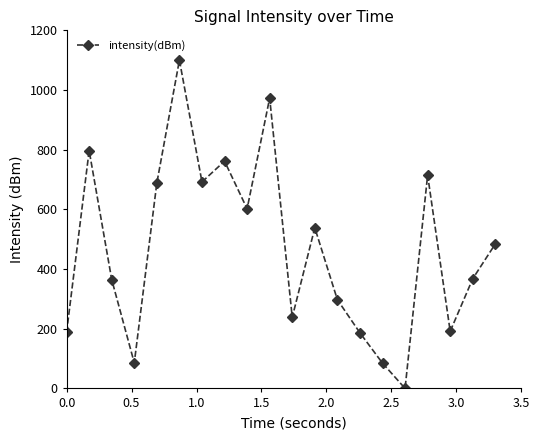

What is the value of the 19th point from the left?

367.7